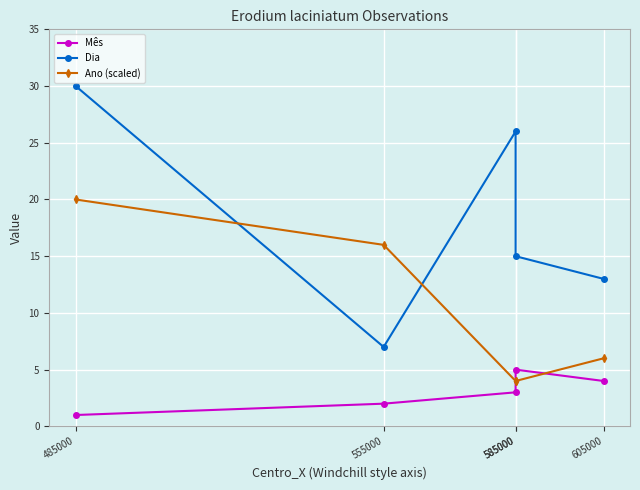

Which series changed the most between 555000 and 605000?

Ano (scaled)